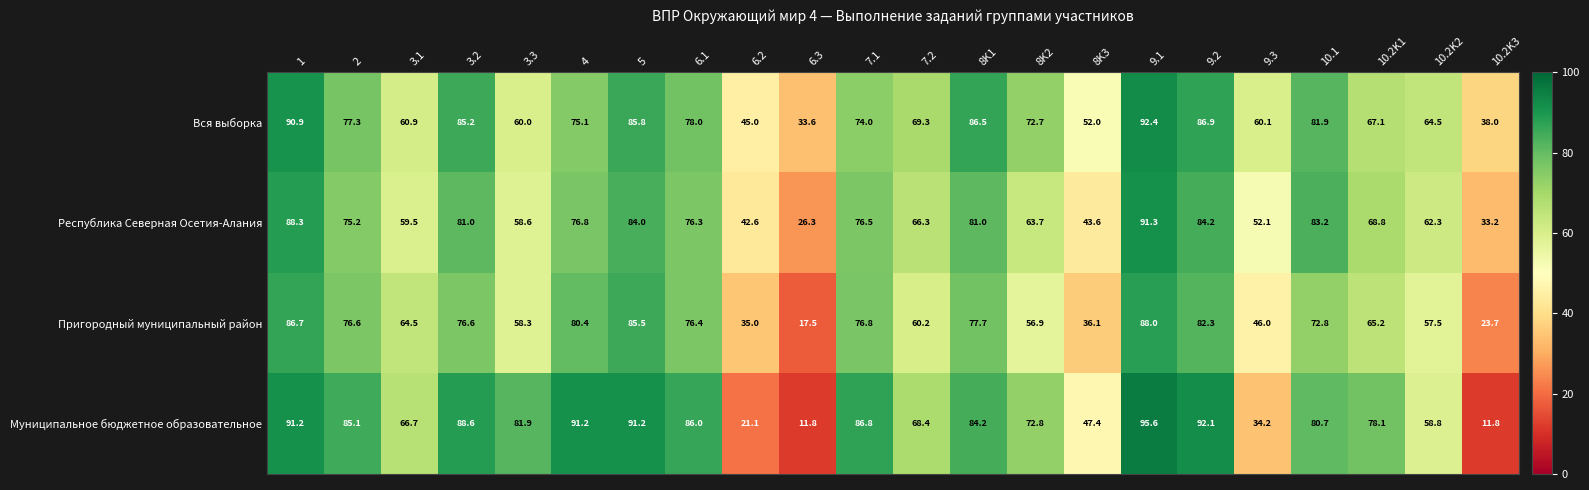

At which category does the chart reach its peak across all series?

9.1